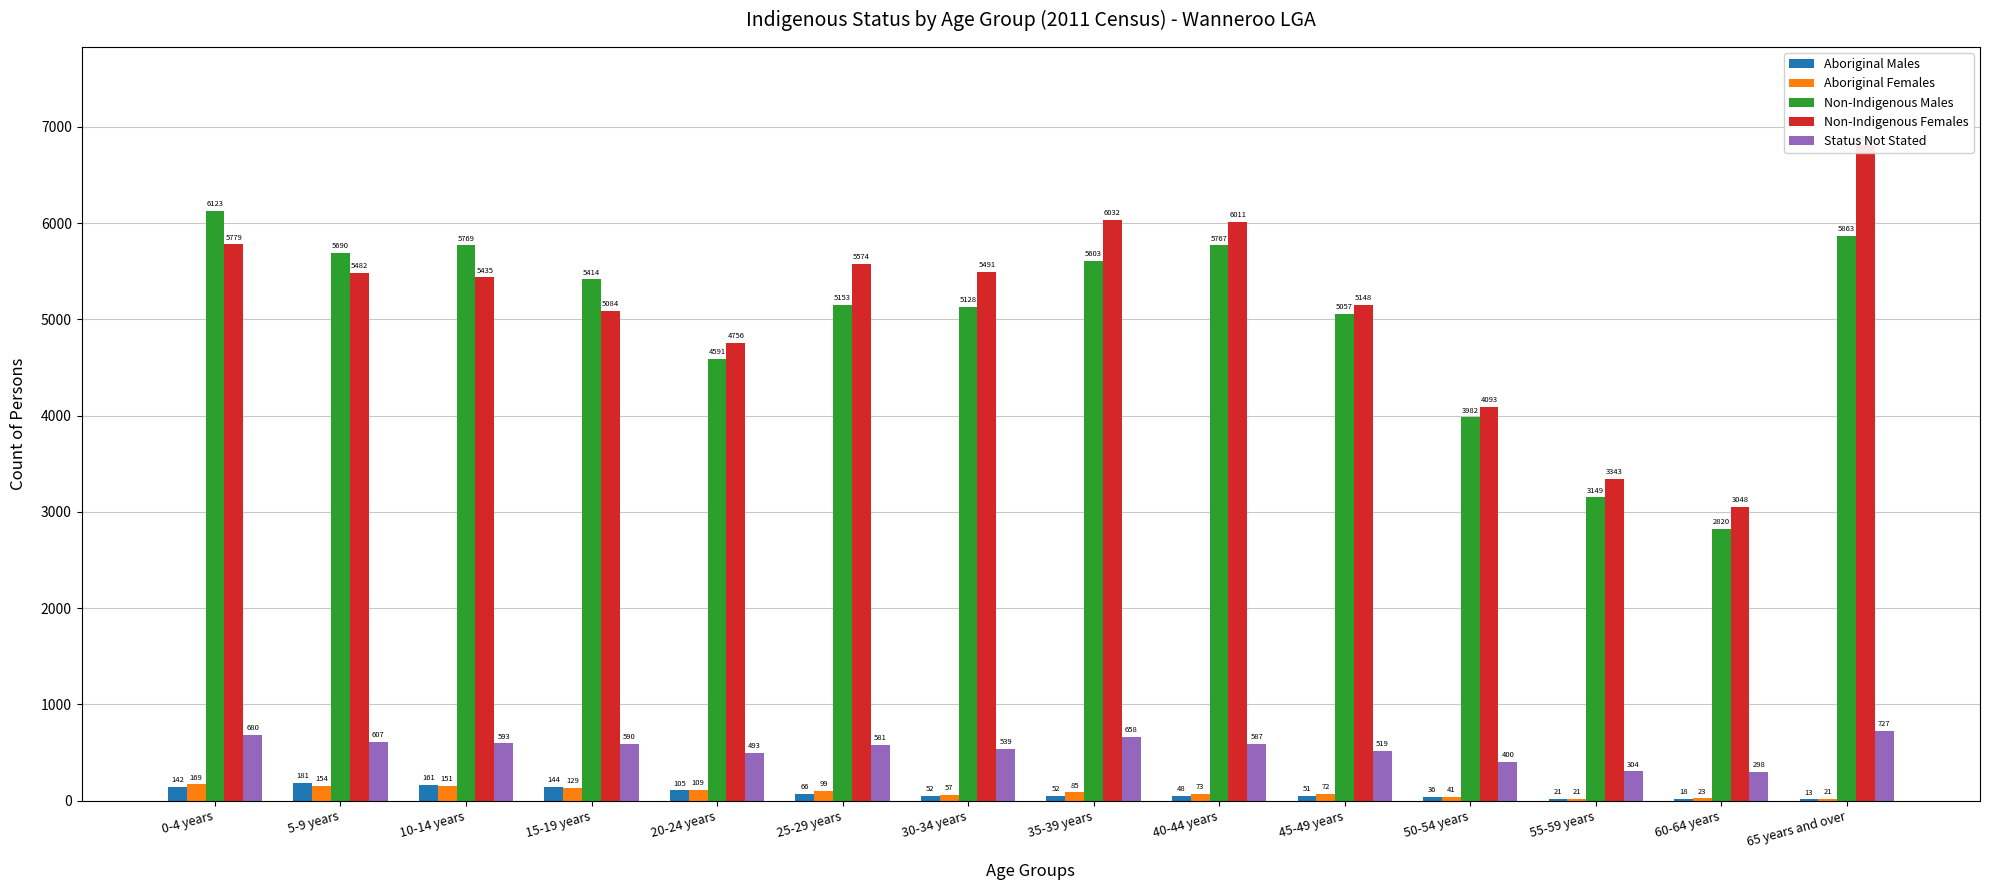

What are all the series names shown in the legend?

Aboriginal Males, Aboriginal Females, Non-Indigenous Males, Non-Indigenous Females, Status Not Stated